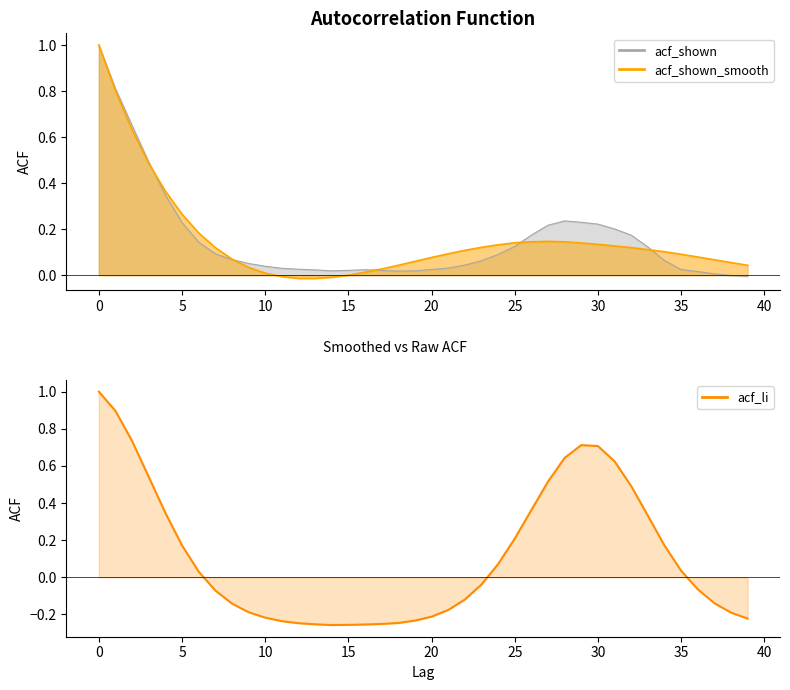

What is the approximate value at 31?

0.6